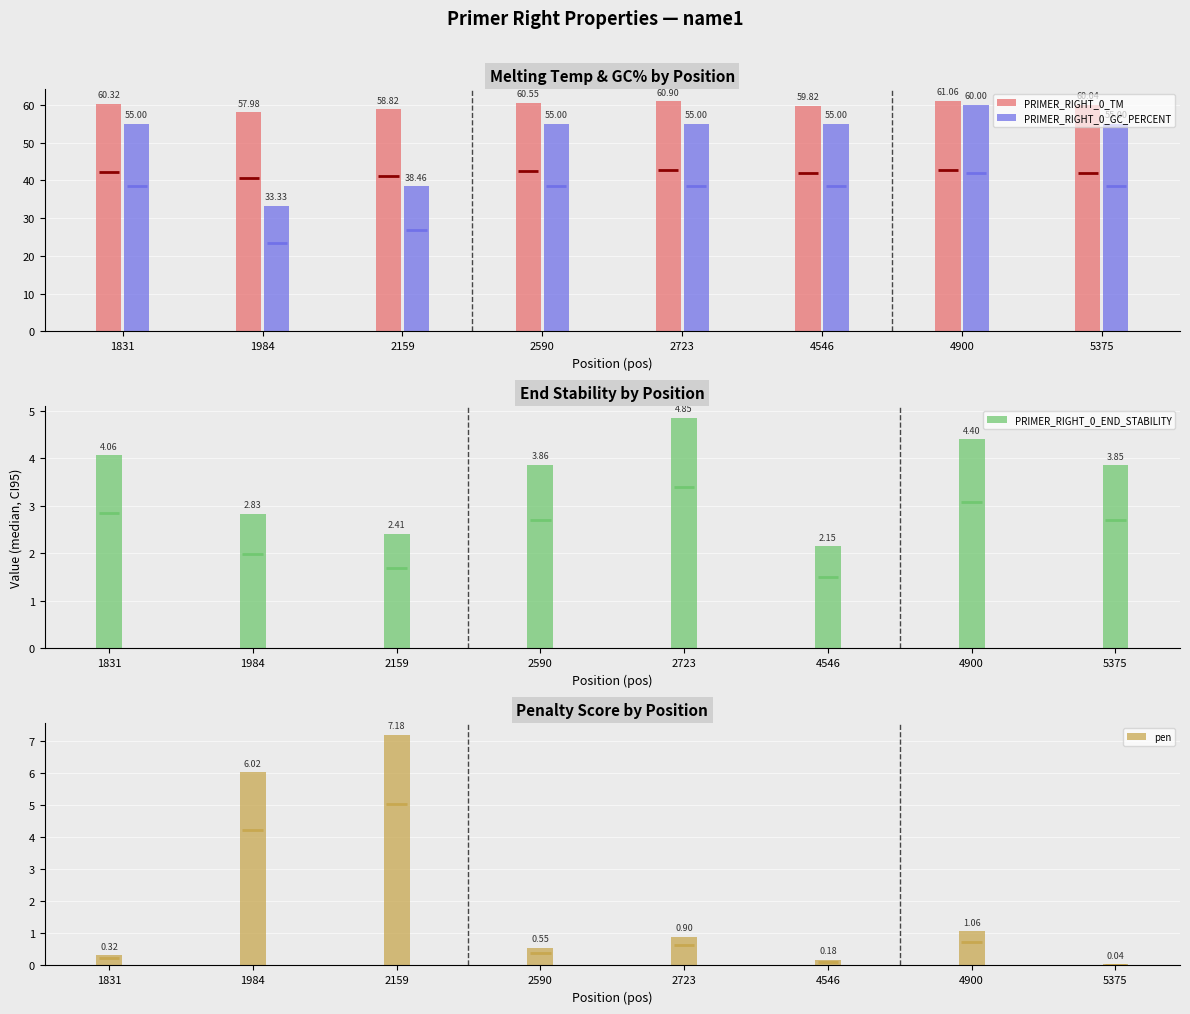

At 2723, list the series in order from smallest to largest.

pen, PRIMER_RIGHT_0_END_STABILITY, PRIMER_RIGHT_0_GC_PERCENT, PRIMER_RIGHT_0_TM